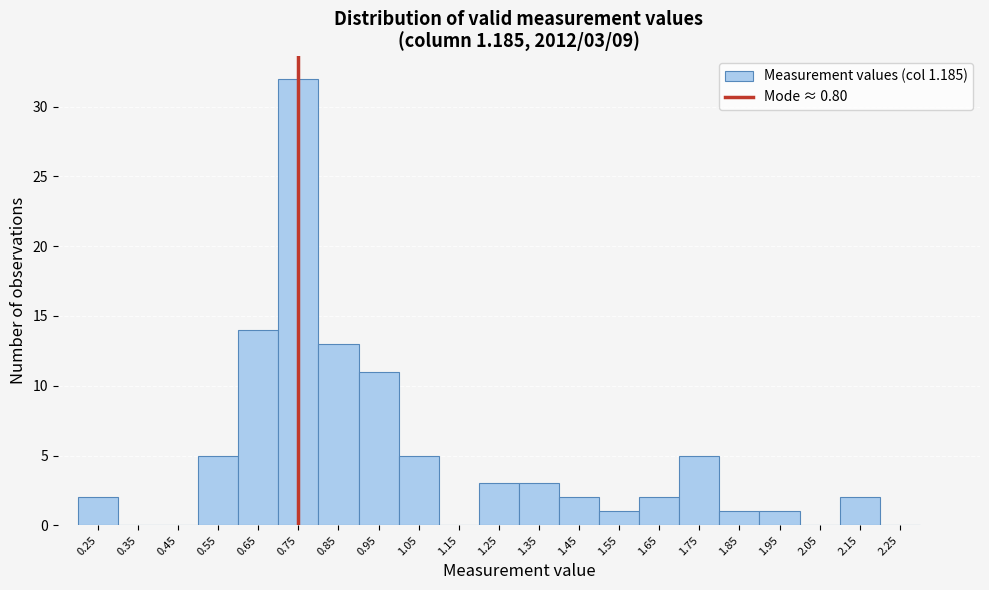

Reading left to right, extract all data points from this chart.

0.25=2	0.35=0	0.45=0	0.55=5	0.65=14	0.75=32	0.85=13	0.95=11	1.05=5	1.15=0	1.25=3	1.35=3	1.45=2	1.55=1	1.65=2	1.75=5	1.85=1	1.95=1	2.05=0	2.15=2	2.25=0